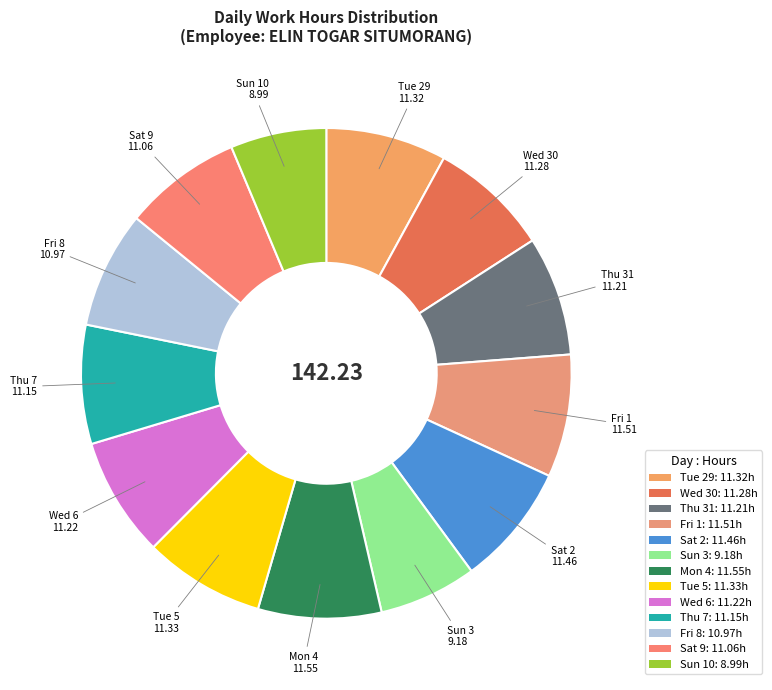

Combined, do Fri 1 and Sat 9 account for over 50%?

No